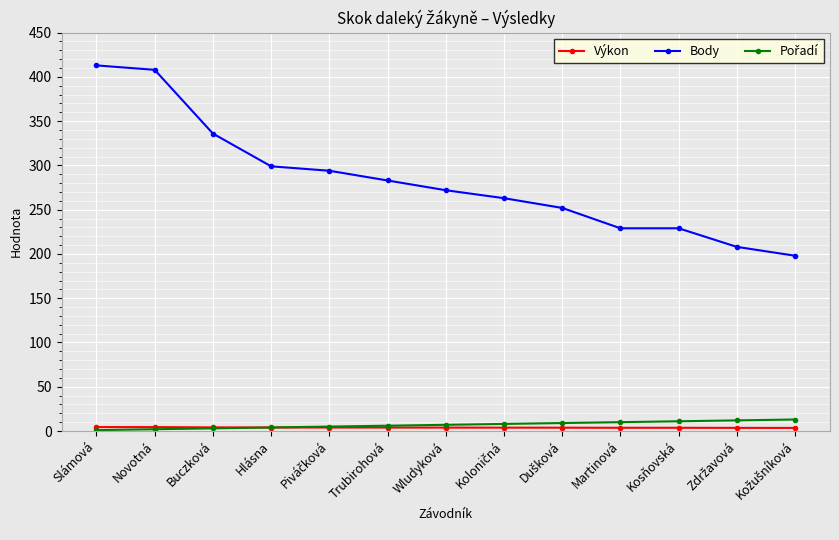

What is the label of the 10th point from the right?

Hlásna